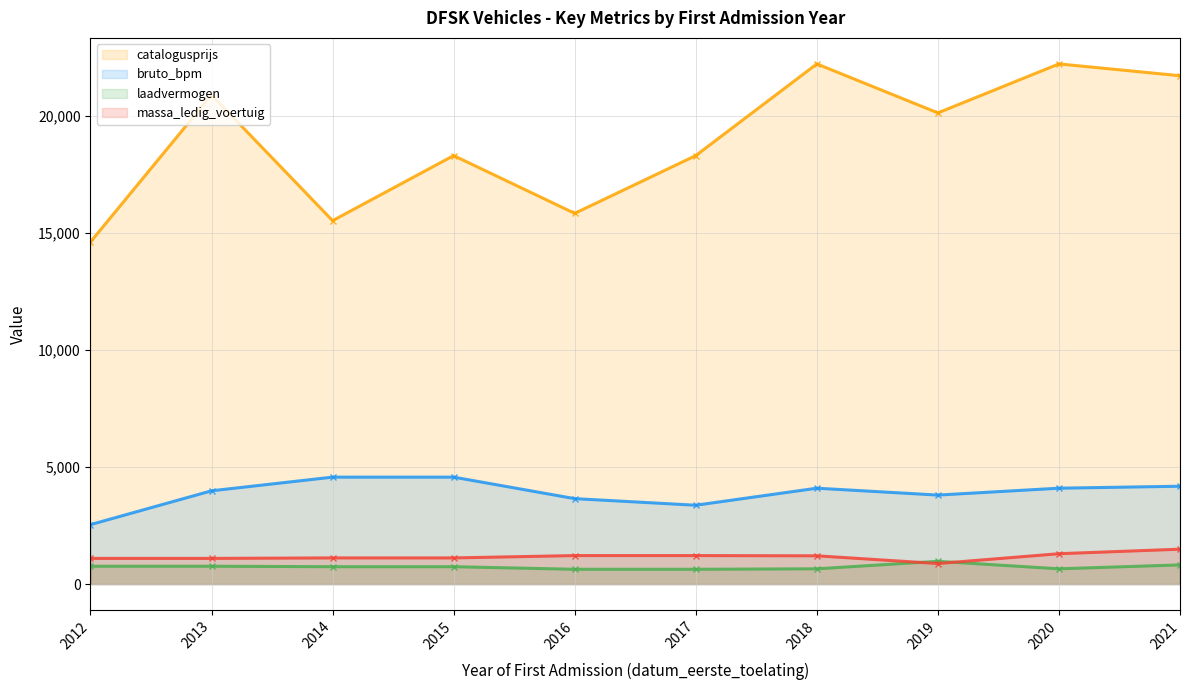

Where is laadvermogen (line) nearest to the value 805?

2021